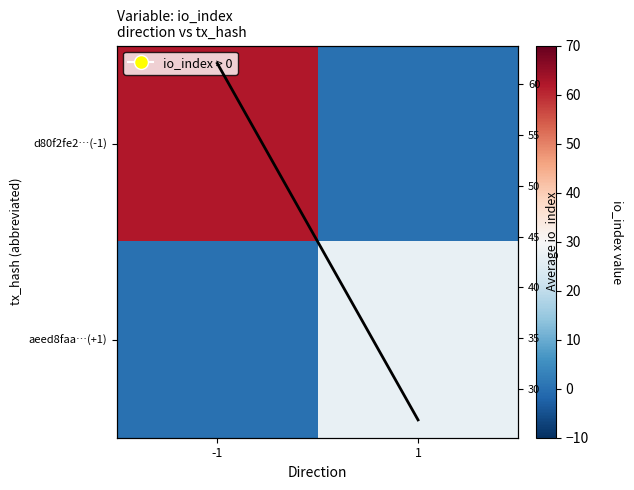

The value of d80f2fe2…(-1) at -1 is 62. True or false?

True